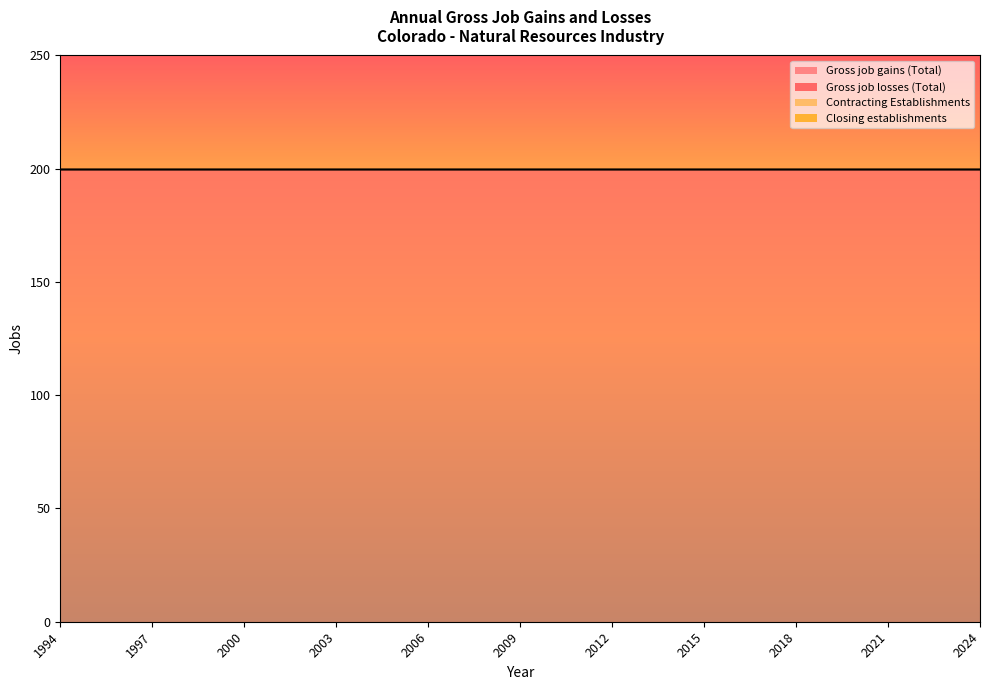

Rank the series at 1995 from lowest to highest value.

Gross job losses (Total), Contracting Establishments, Closing establishments, Gross job gains (Total)